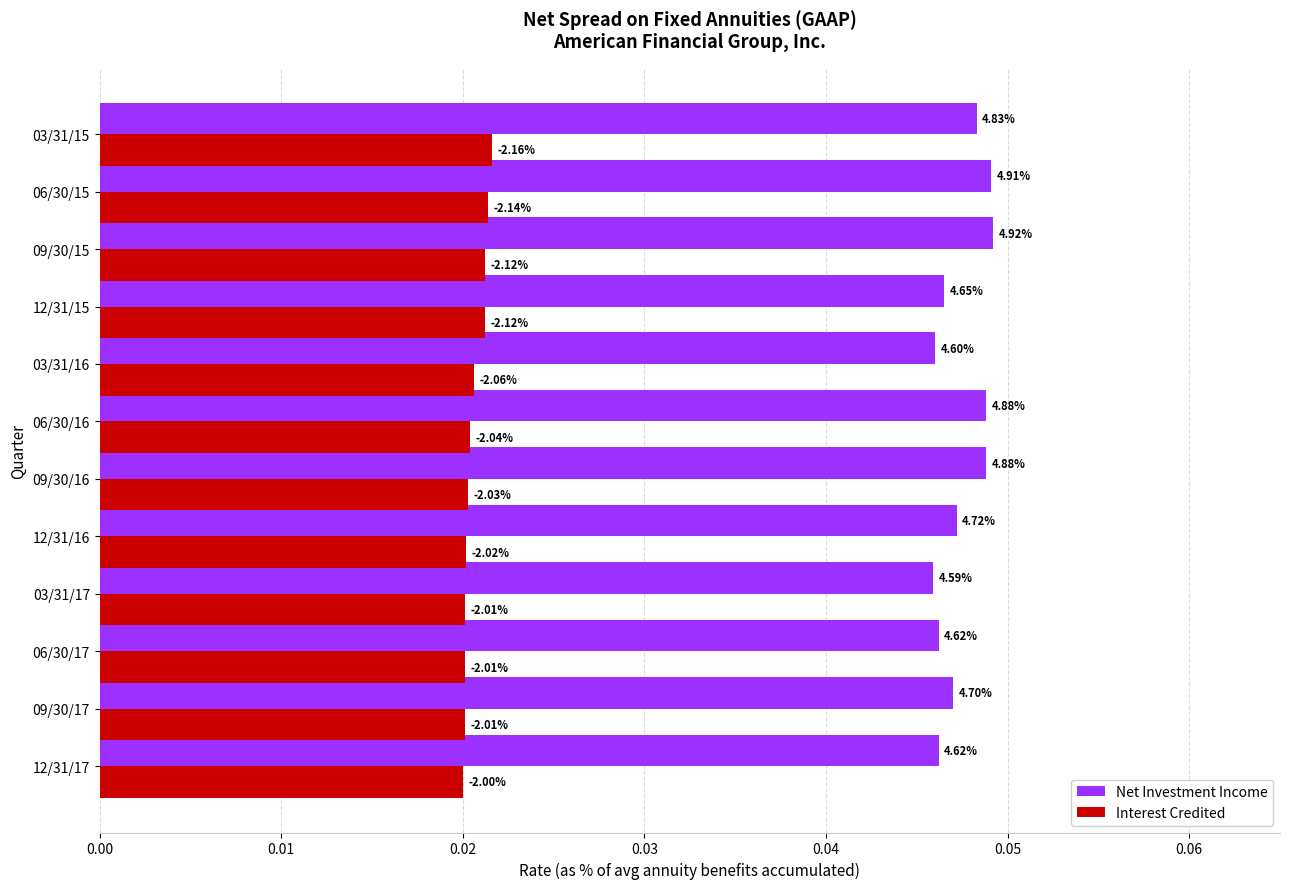

Rank the series by their average value, from lowest to highest.

Interest Credited, Net Investment Income